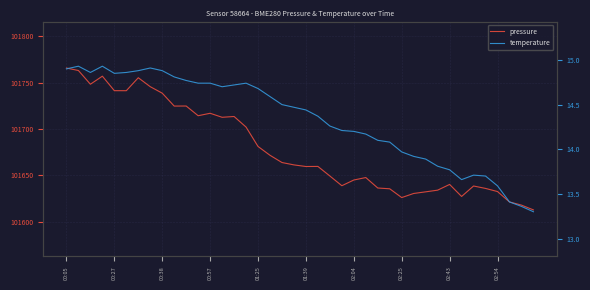

List the series in order of their overall mean, highest first.

pressure, temperature